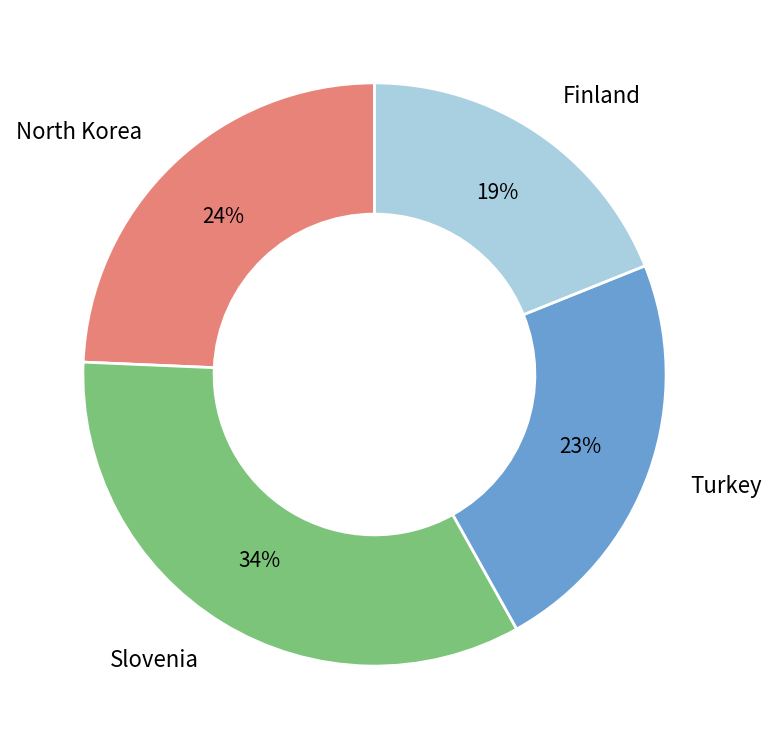

To the nearest percent, what is the average slice percentage?

25%